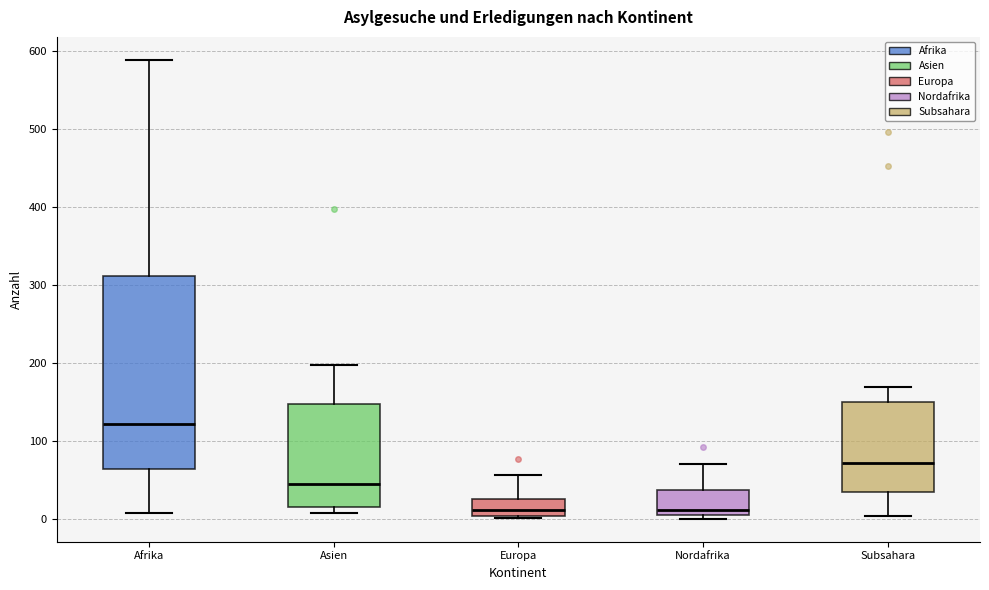

Where is the upper edge of the box for Asien on the y-axis? The values are not printed on the chart, so give them approximately, as read against the axis.

150